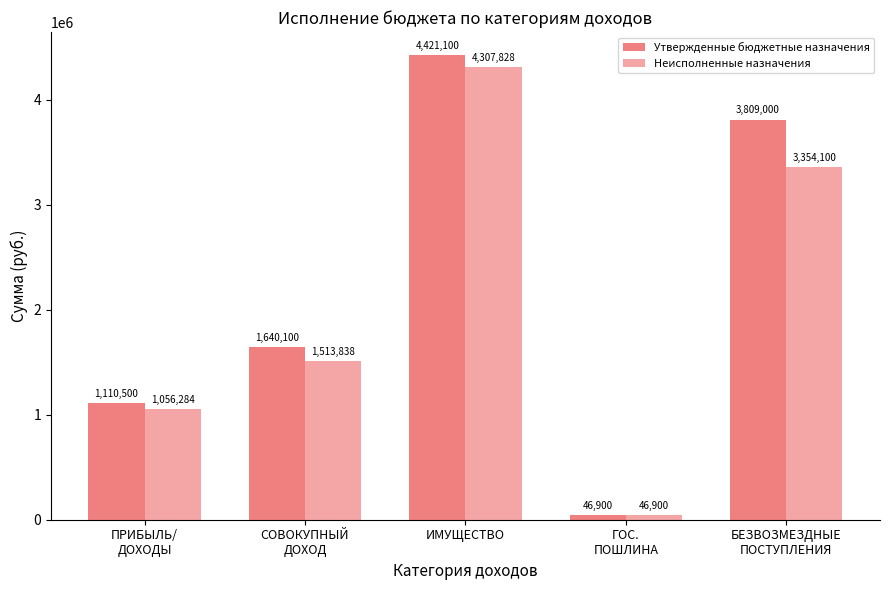

What is the label of the 4th bar from the right?

СОВОКУПНЫЙ
ДОХОД